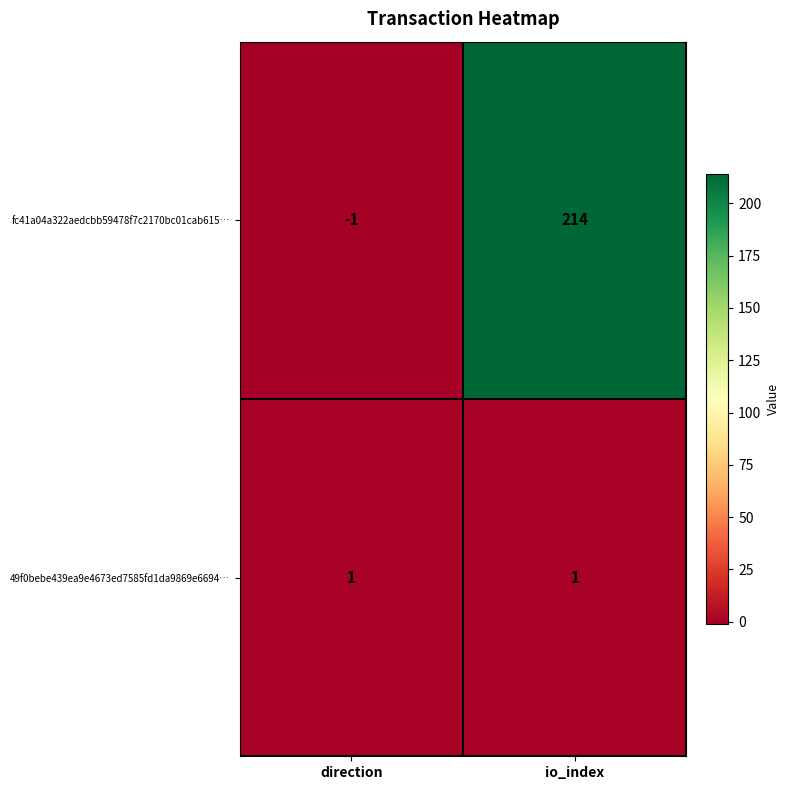

The value of fc41a04a322aedcbb59478f7c2170bc01cab615… at io_index is 214. True or false?

True